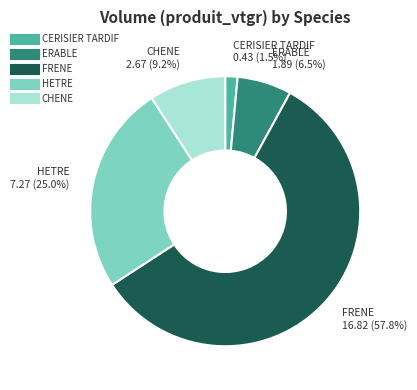

Is it true that CHENE is 1% of the pie?

False